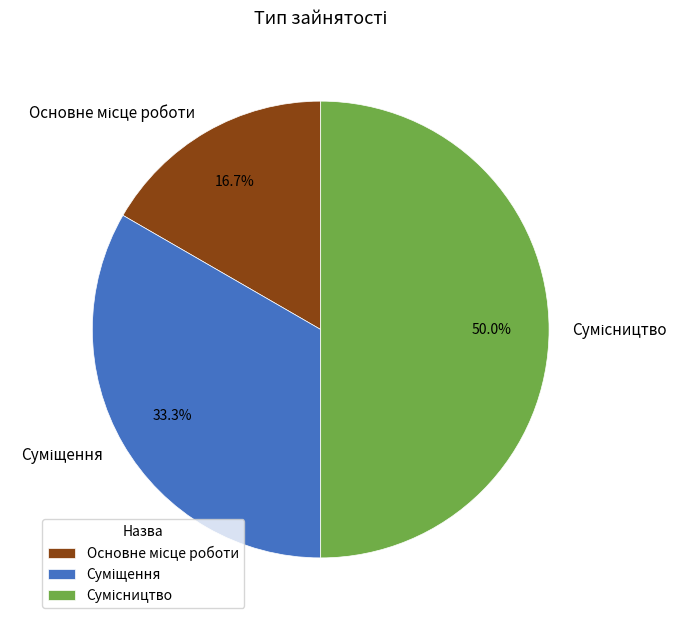

Is it true that Основне місце роботи is 23% of the pie?

False